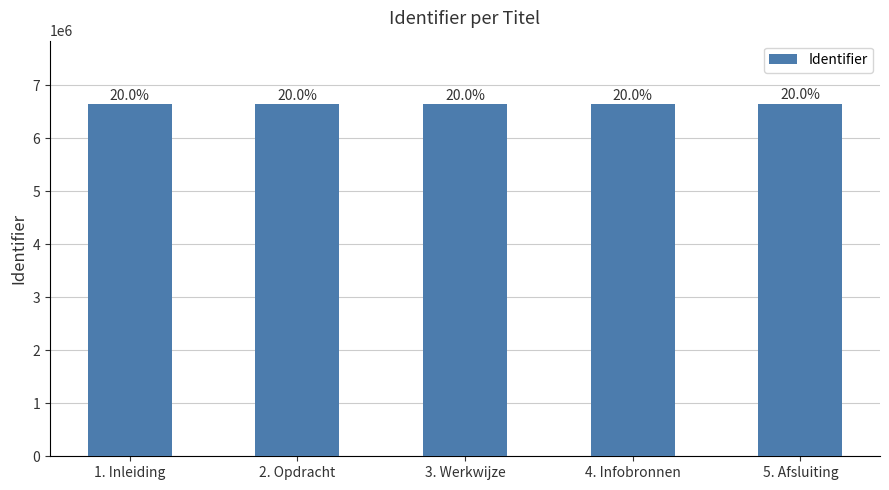

Does the chart contain any negative values?

No